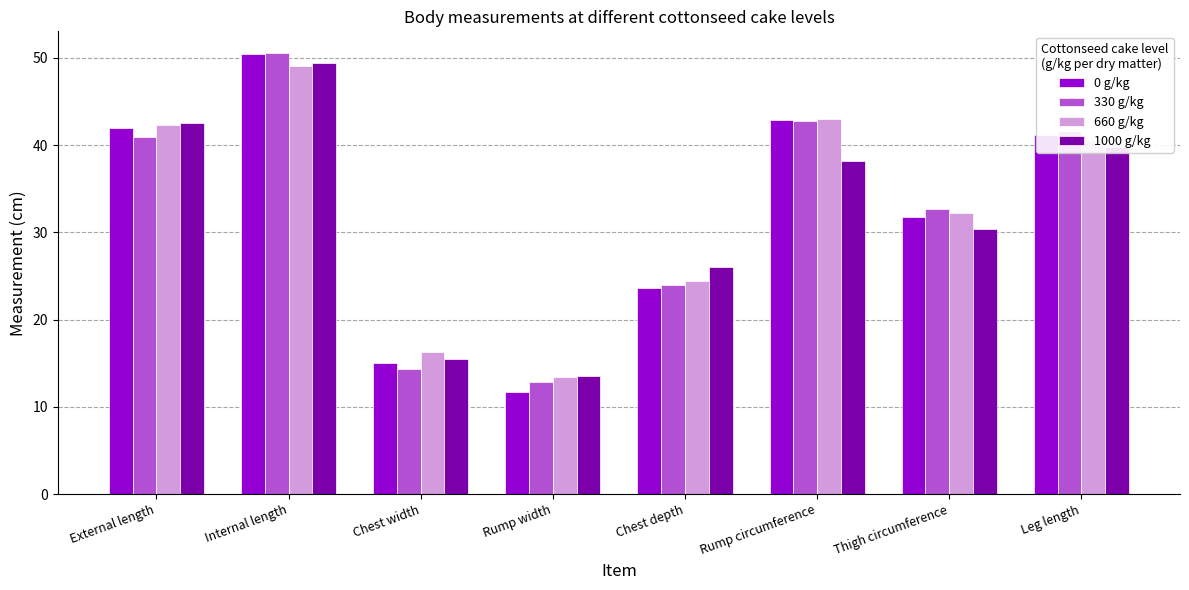

At which category is the sum across all series the highest?

Internal length